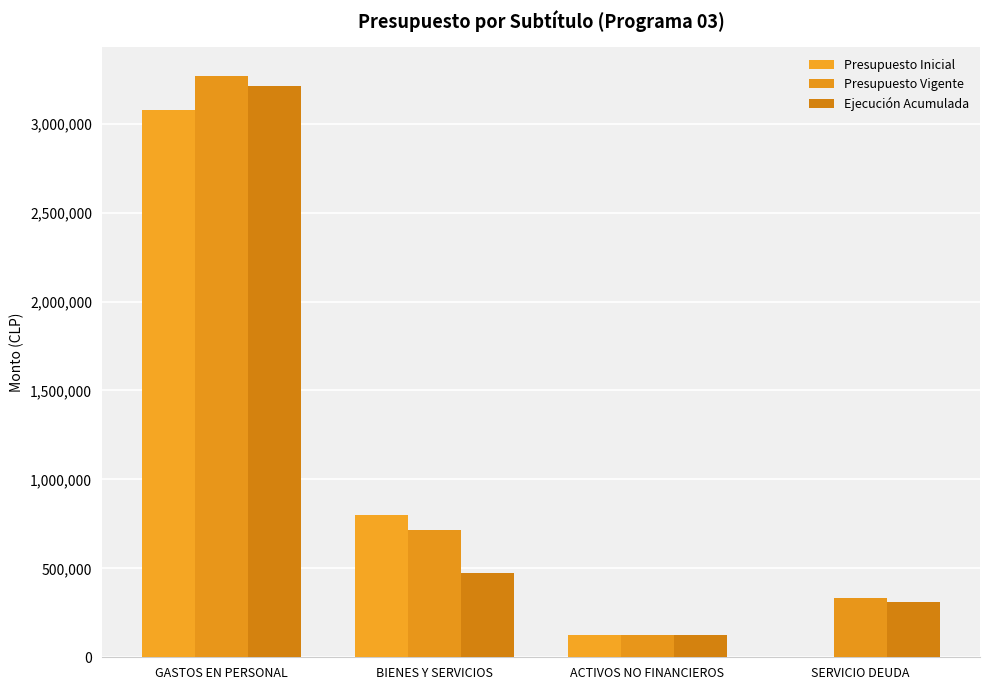

Read the Presupuesto Inicial value at SERVICIO DEUDA.

10